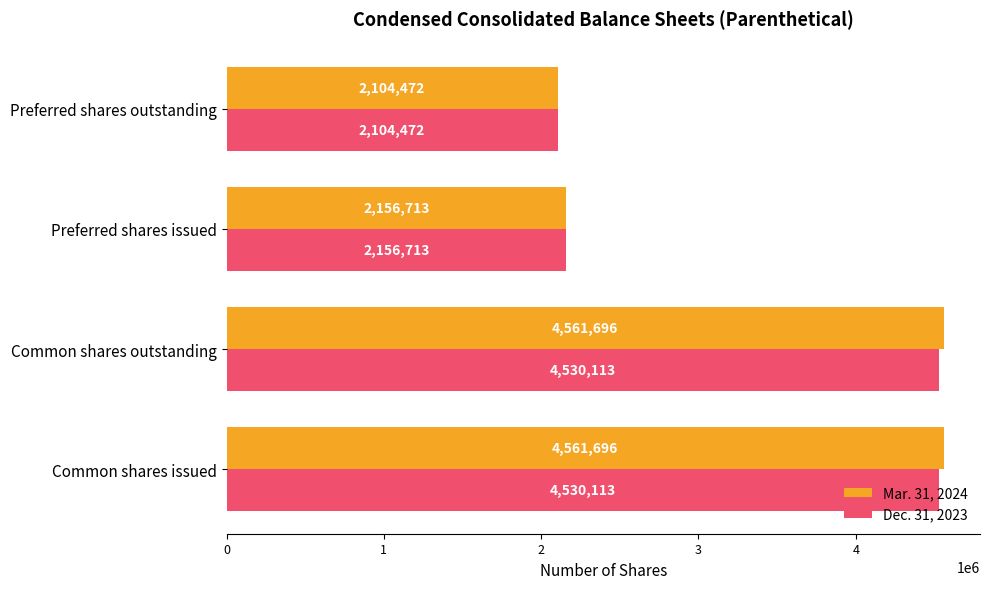

Which series has the largest total across all categories?

Mar. 31, 2024